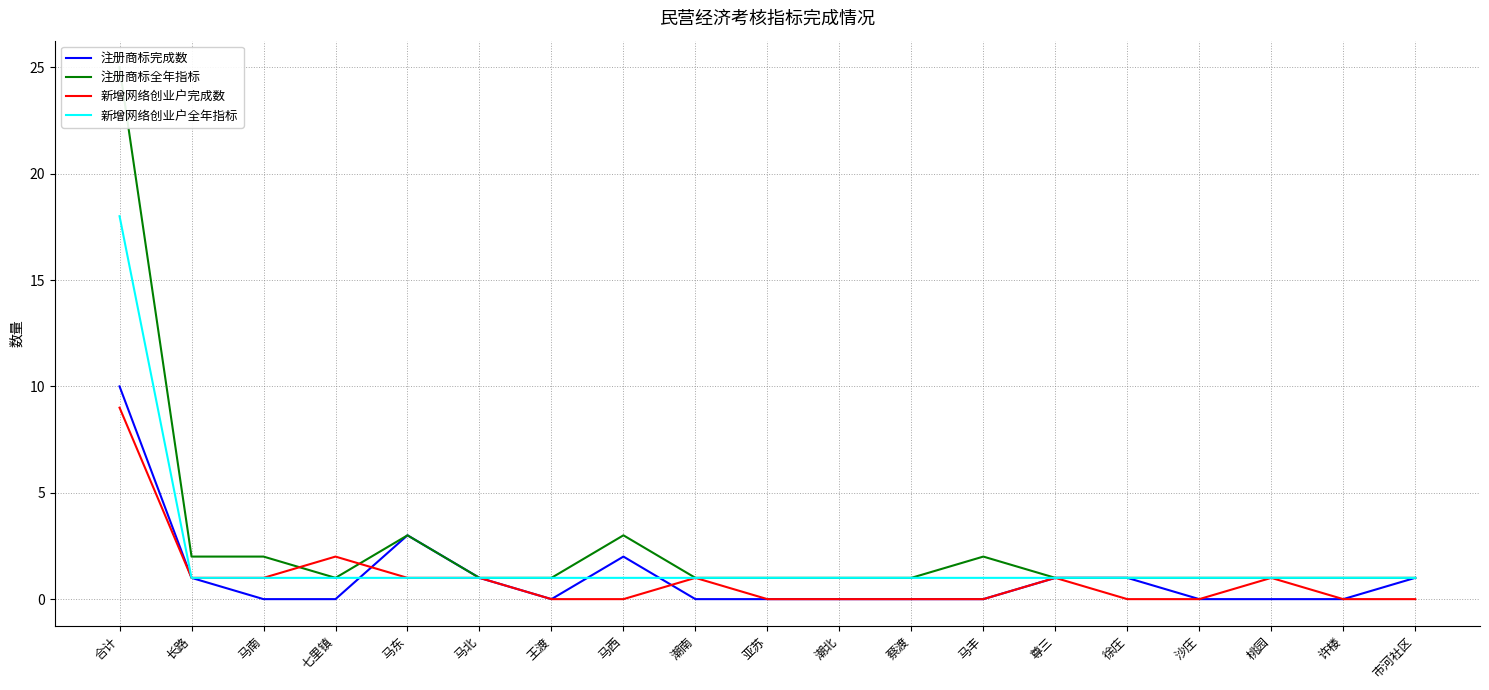

At which category is the sum across all series the highest?

合计